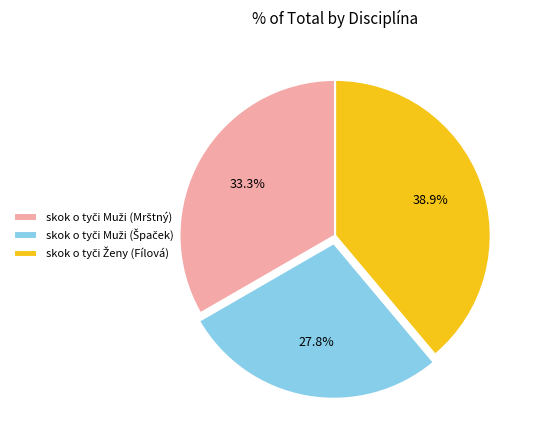

Is there any slice that represents more than half of the pie?

No